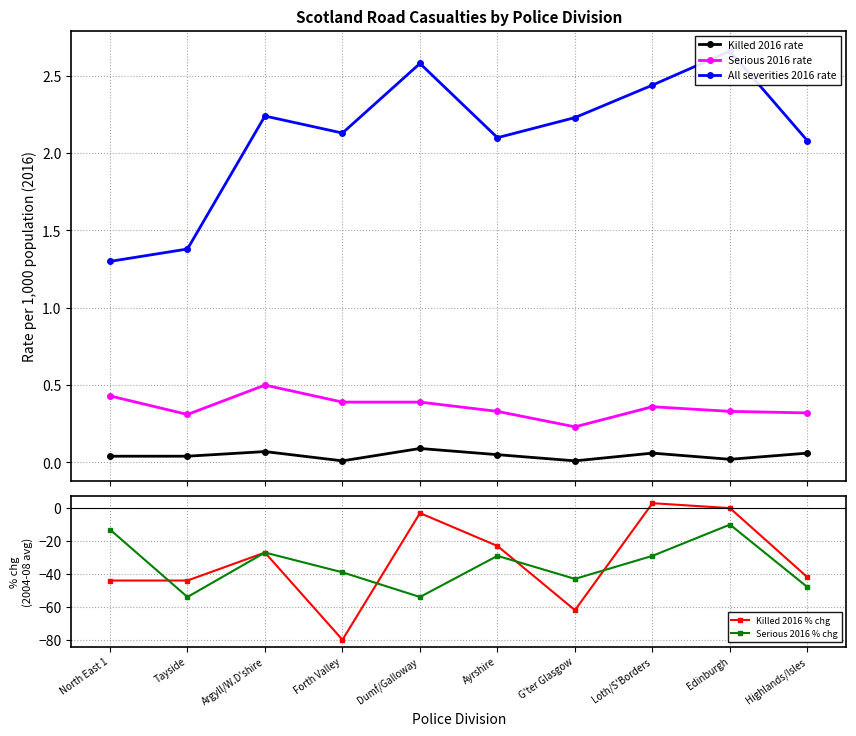

How many data points in Killed 2016 % chg are above -27?

4